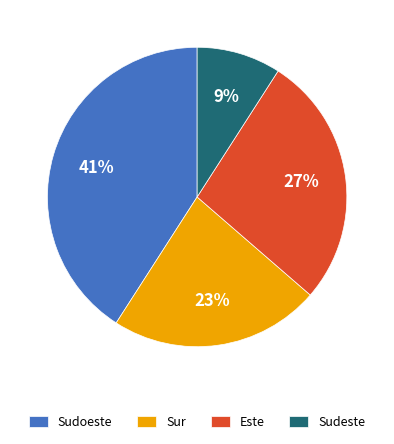

To the nearest percent, what is the average slice percentage?

25%